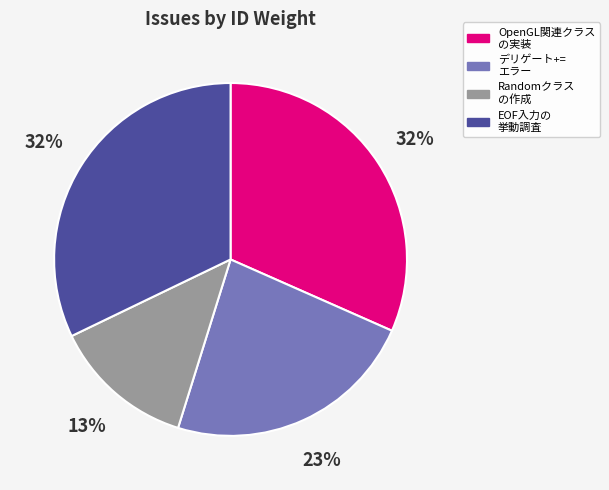

To the nearest percent, what is the average slice percentage?

25%